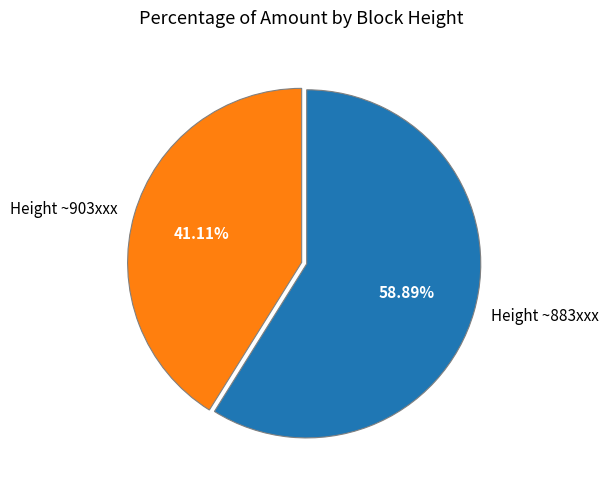

Rank the categories by value from lowest to highest.

Height ~903xxx, Height ~883xxx